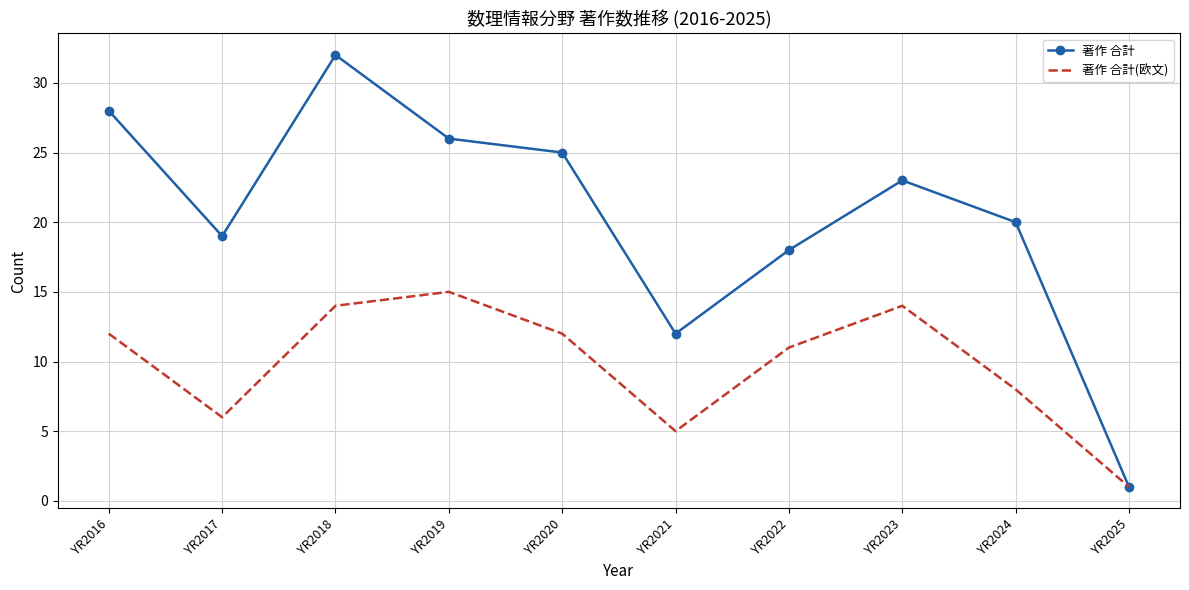

Reading right to left, extract all data points from this chart.

著作 合計: YR2025=1	YR2024=20	YR2023=23	YR2022=18	YR2021=12	YR2020=25	YR2019=26	YR2018=32	YR2017=19	YR2016=28
著作 合計(欧文): YR2025=1	YR2024=8	YR2023=14	YR2022=11	YR2021=5	YR2020=12	YR2019=15	YR2018=14	YR2017=6	YR2016=12